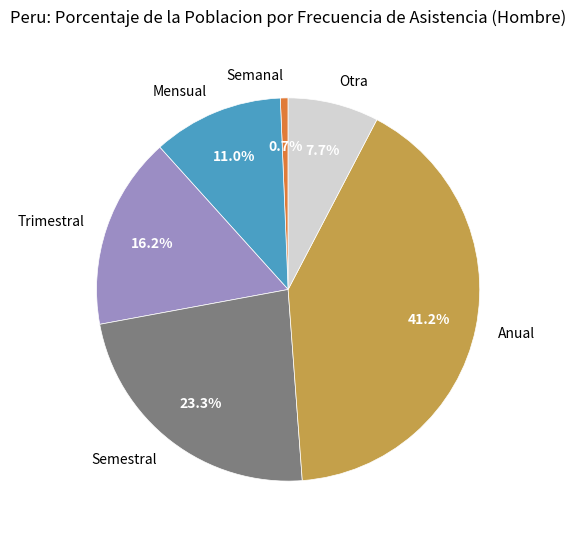

Which slice is the smallest?

Semanal